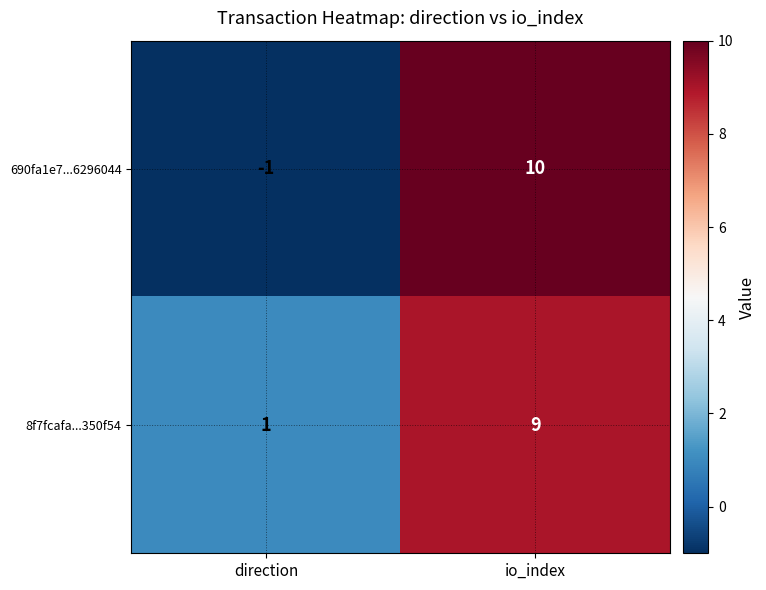

At which label is 690fa1e7...6296044 closest to 4?

direction